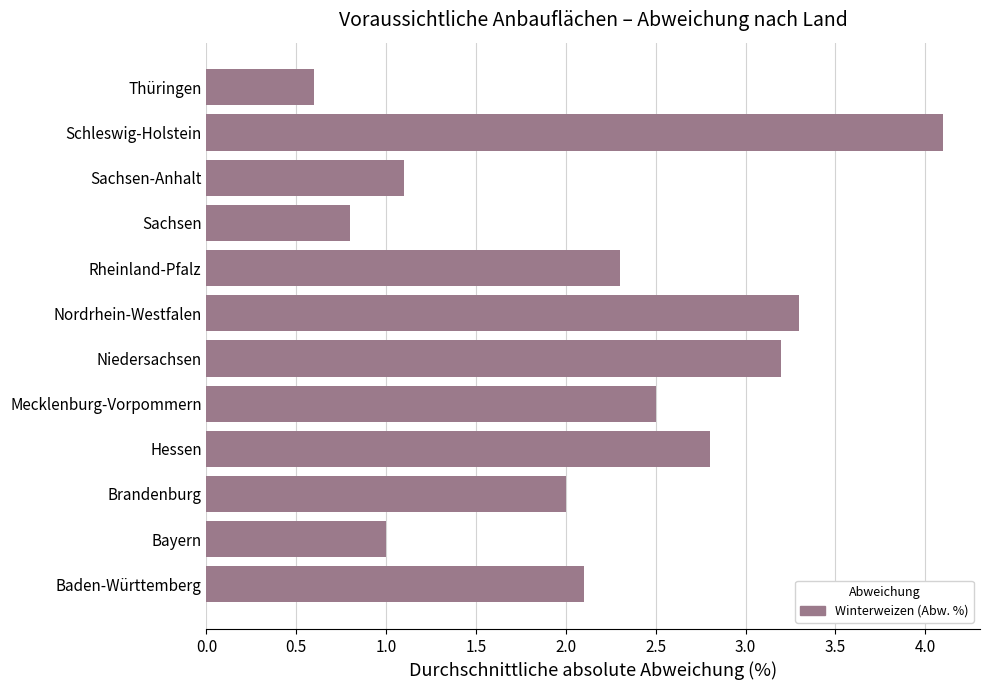

What is the sum of all values?

25.8